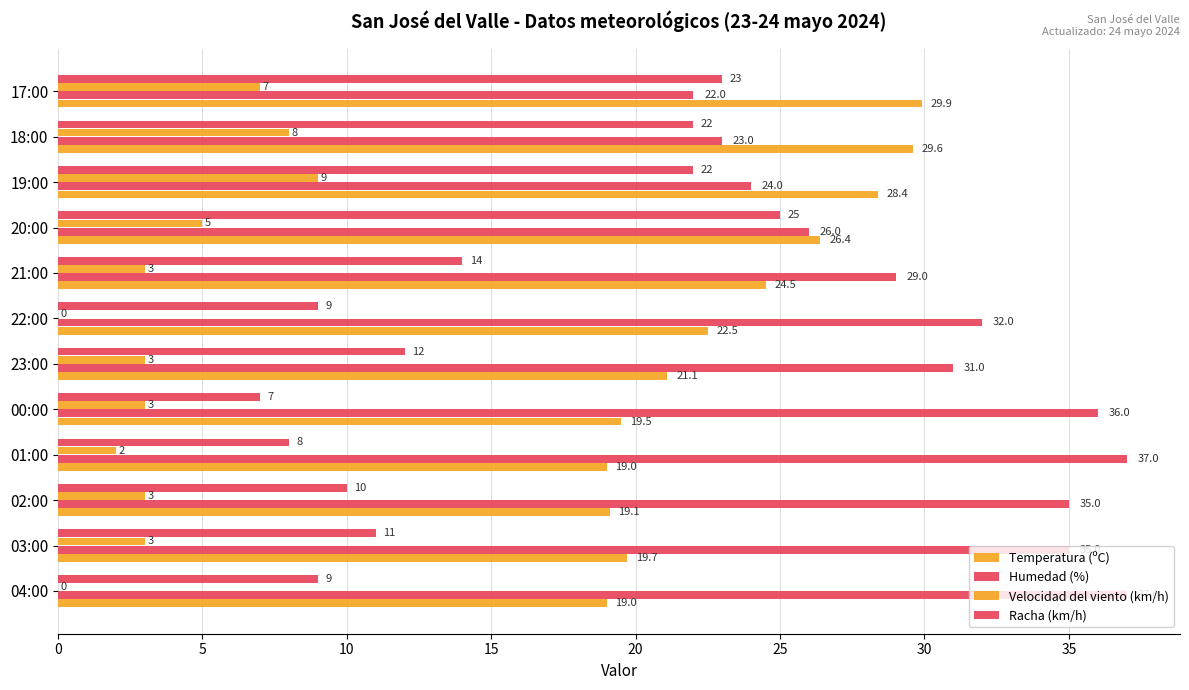

How many data points does each series have?

12